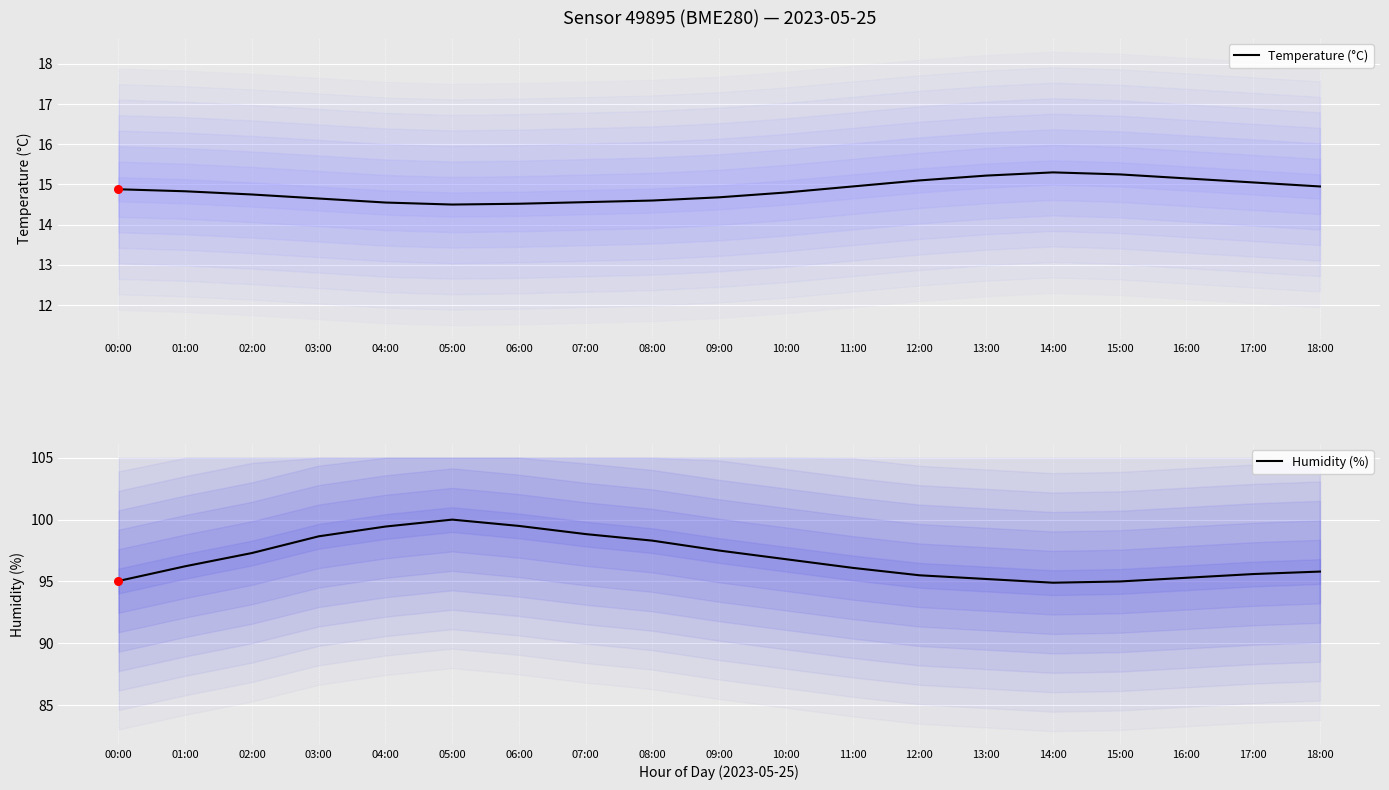

Which series contains the lowest Y value?

Temperature (°C)